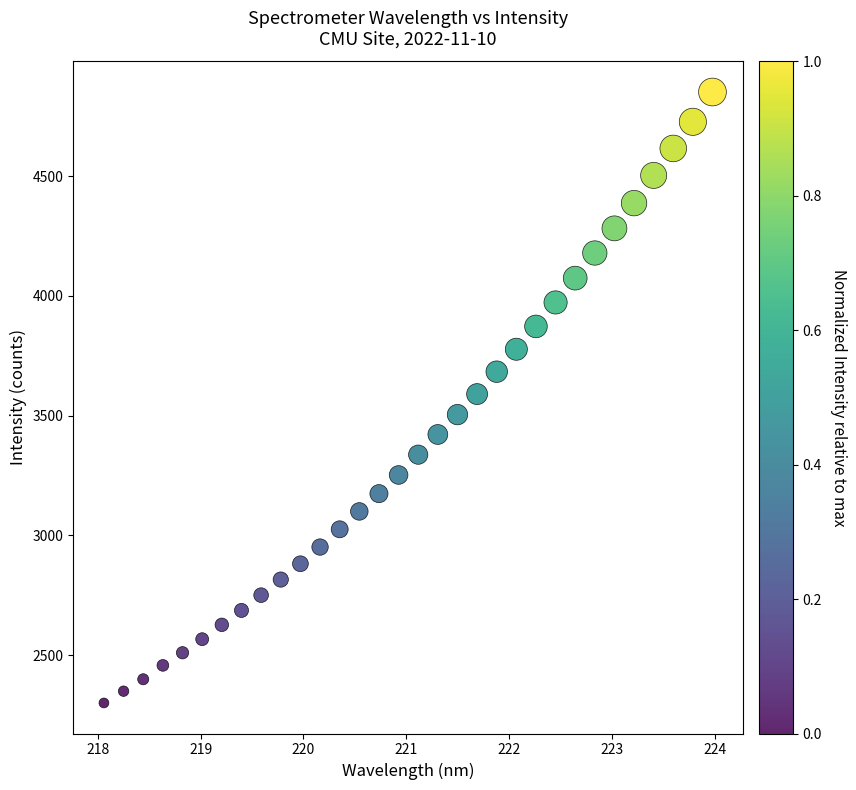

What is the range of Y values (max minus min)?

2552.1